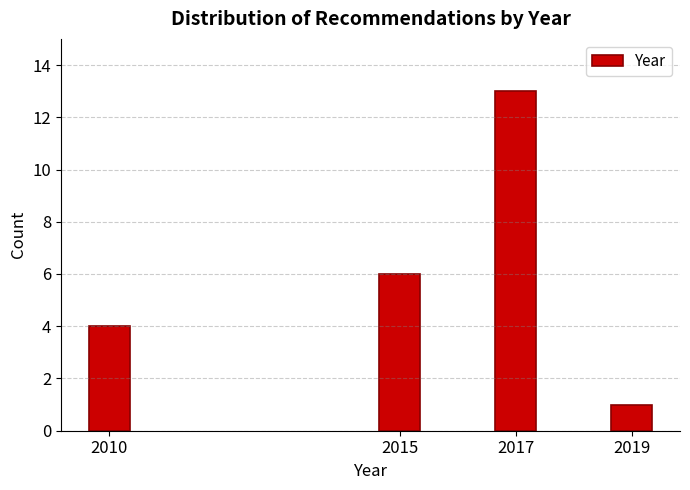

Reading right to left, transcribe all the data shown in this chart.

1	13	6	4